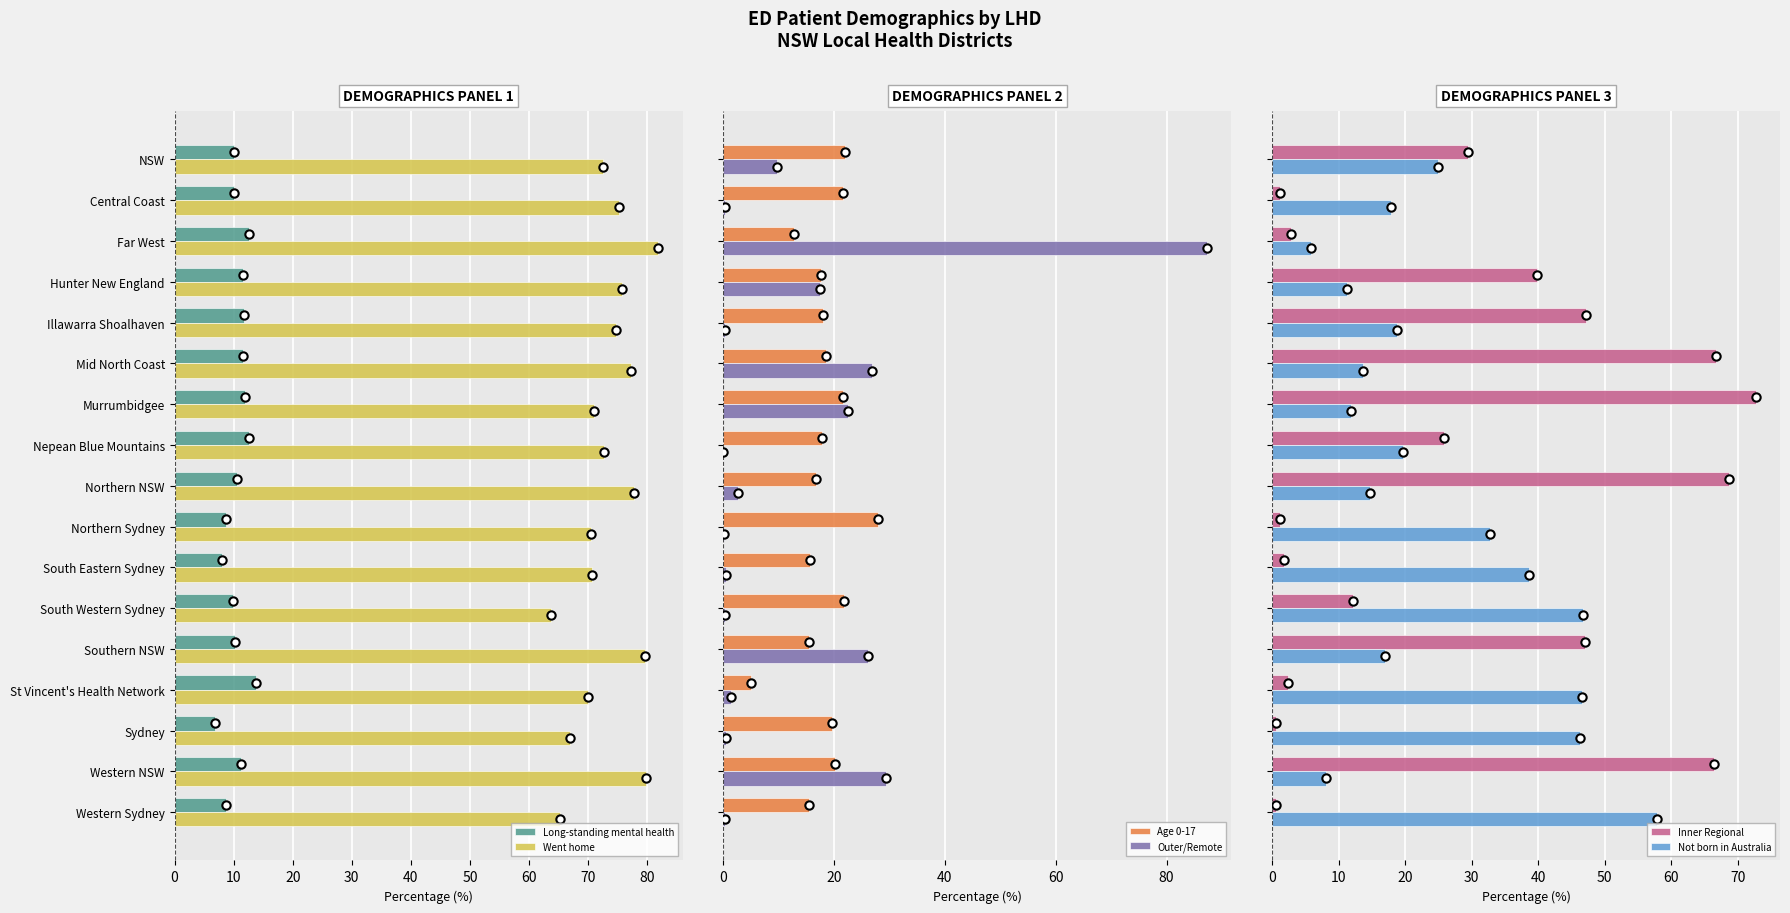

Is it true that Went home equals 19.6 at Far West?

False